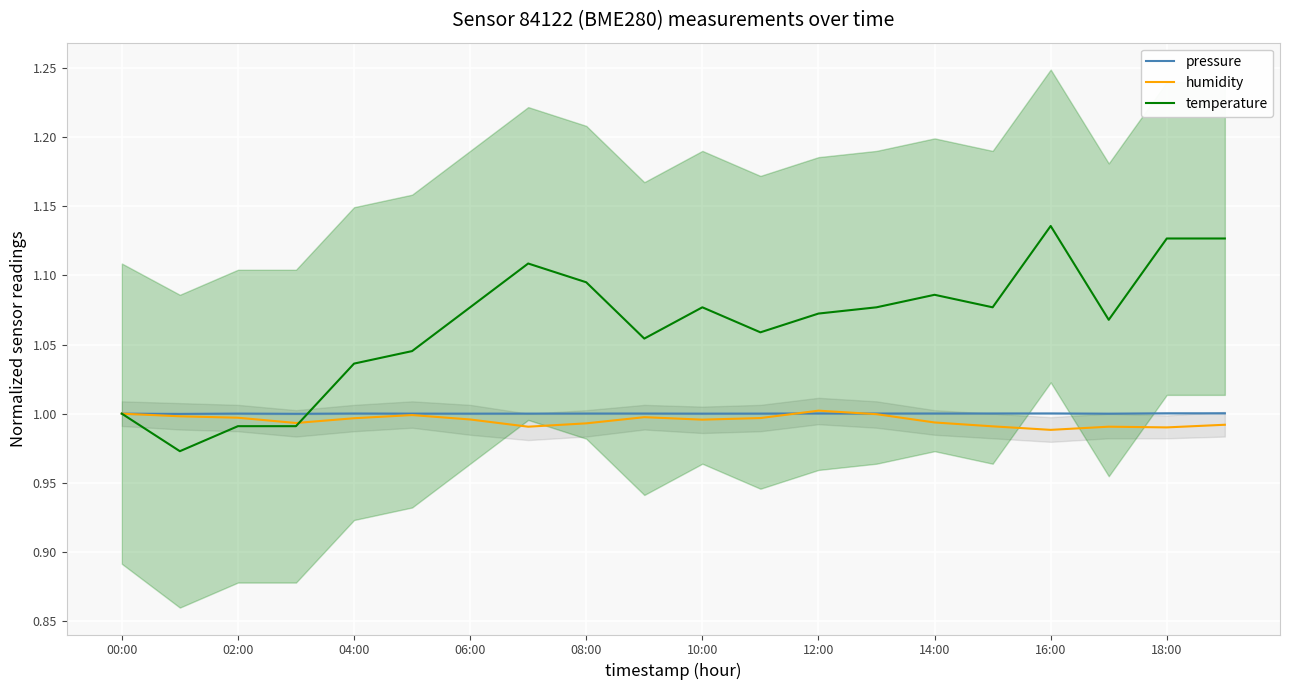

At which label does temperature reach its peak?

16:00